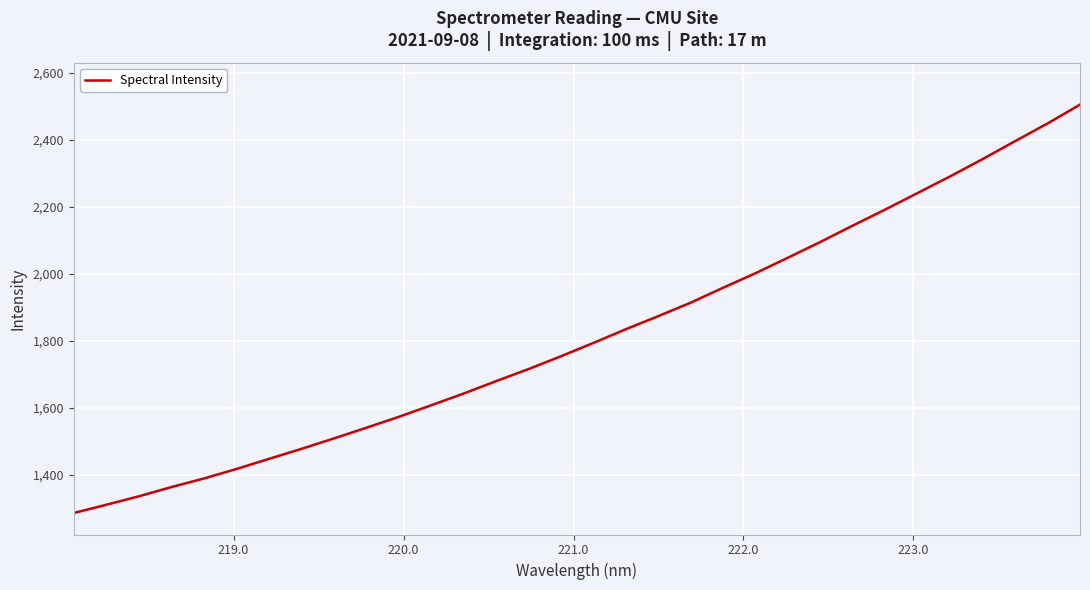

What is the difference between the maximum and minimum values?

1219.7